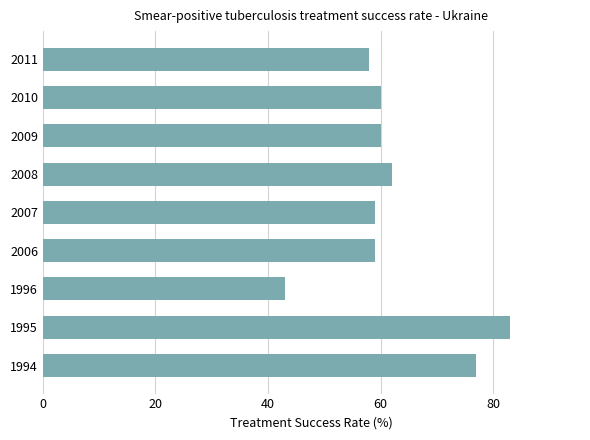

The chart shows a value of 60 at 2009. True or false?

True